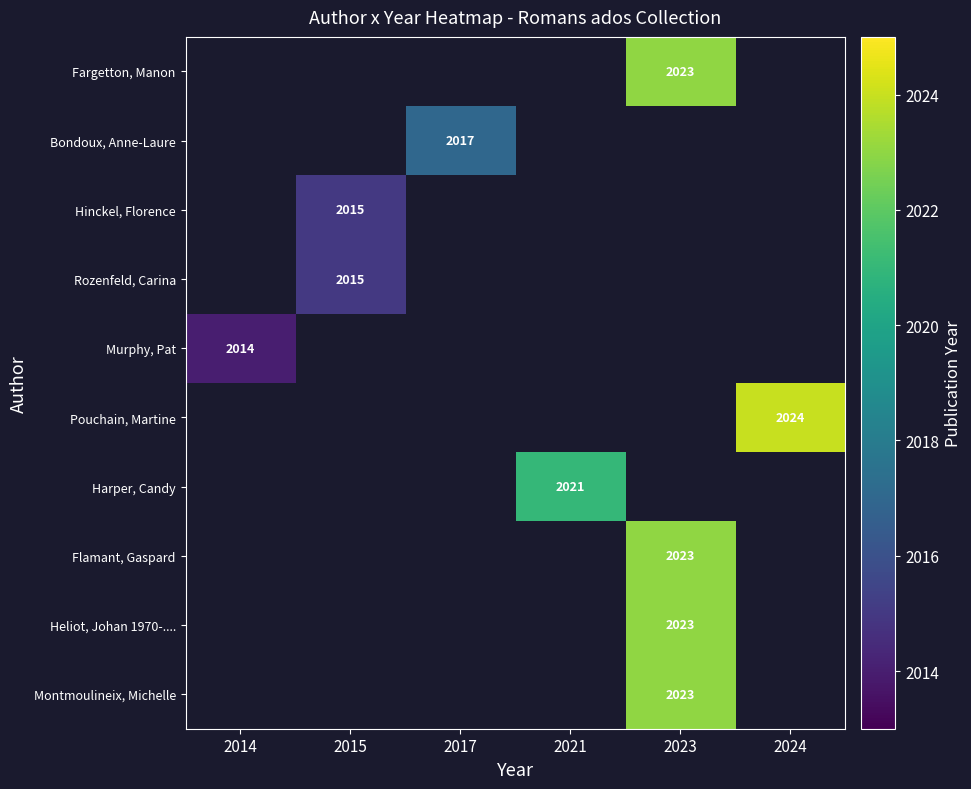

Is it true that Rozenfeld, Carina equals 2015 at 2015?

True